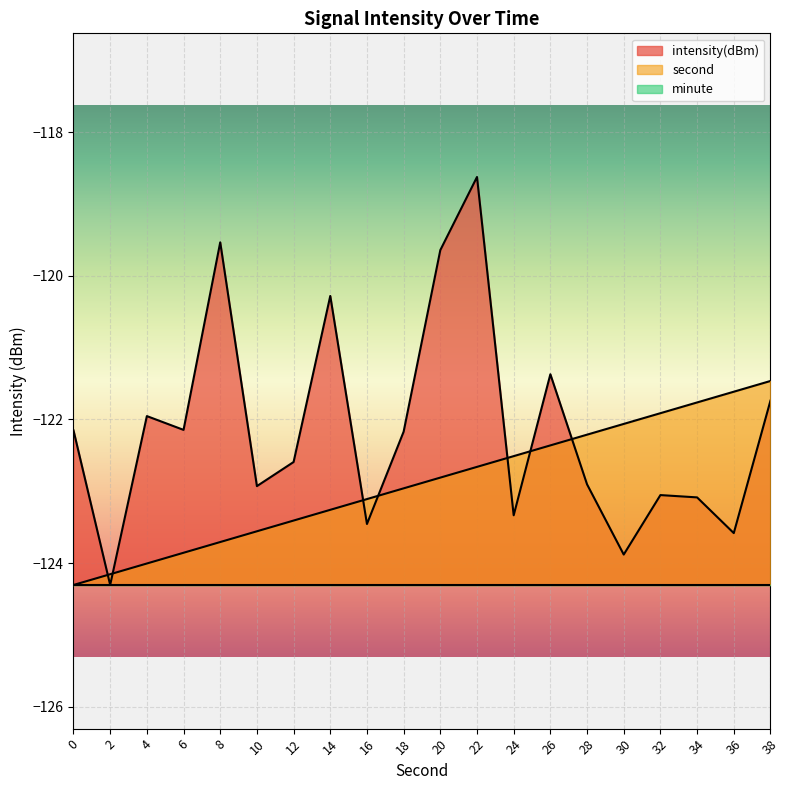

The intensity(dBm) series shows -122.2 at 0. True or false?

True